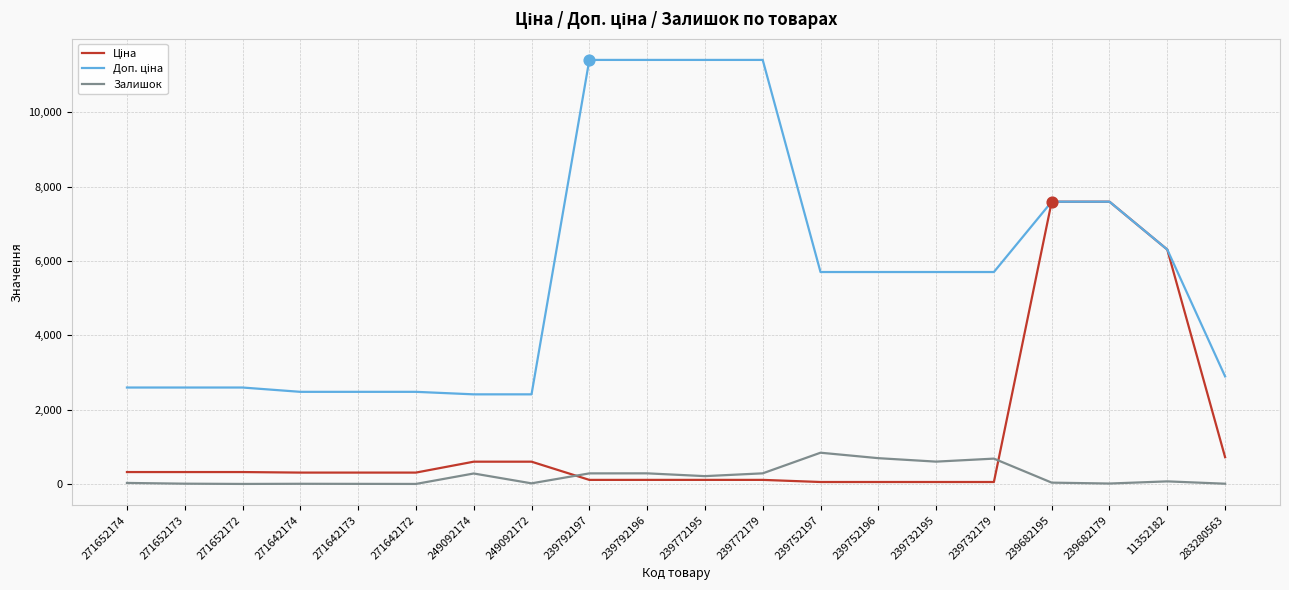

Does the chart have visible grid lines?

Yes